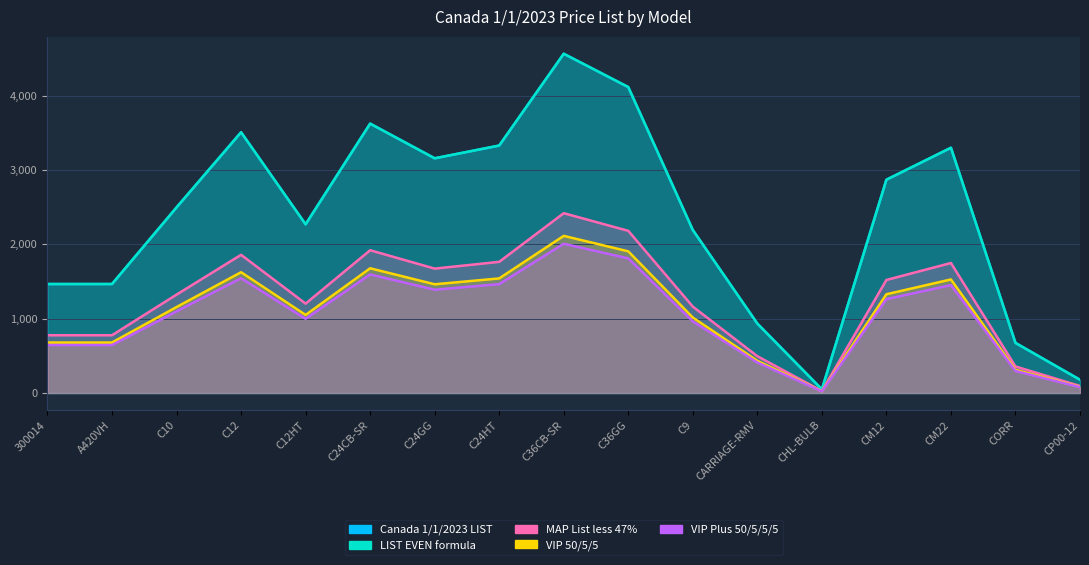

What is the value of the Canada 1/1/2023 LIST point at the 13th from the left?

49.4